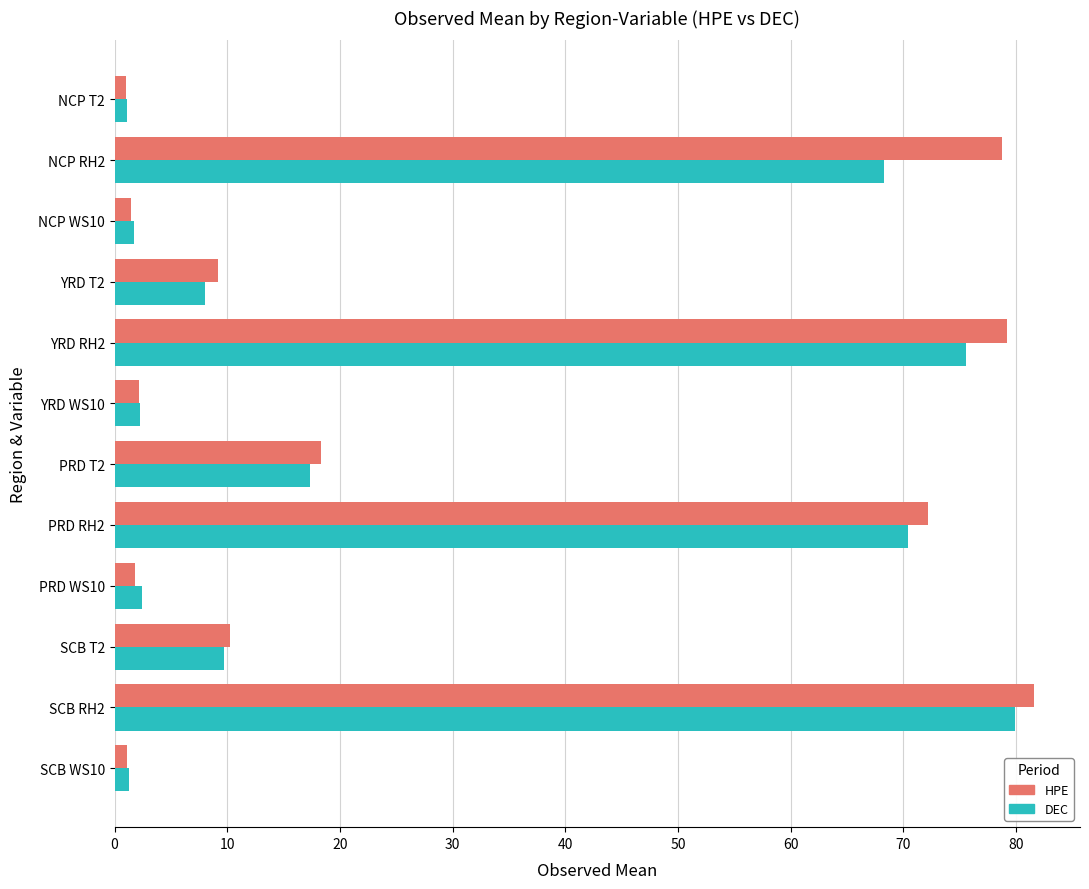

At how many categories does at least one series exceed 42?

4